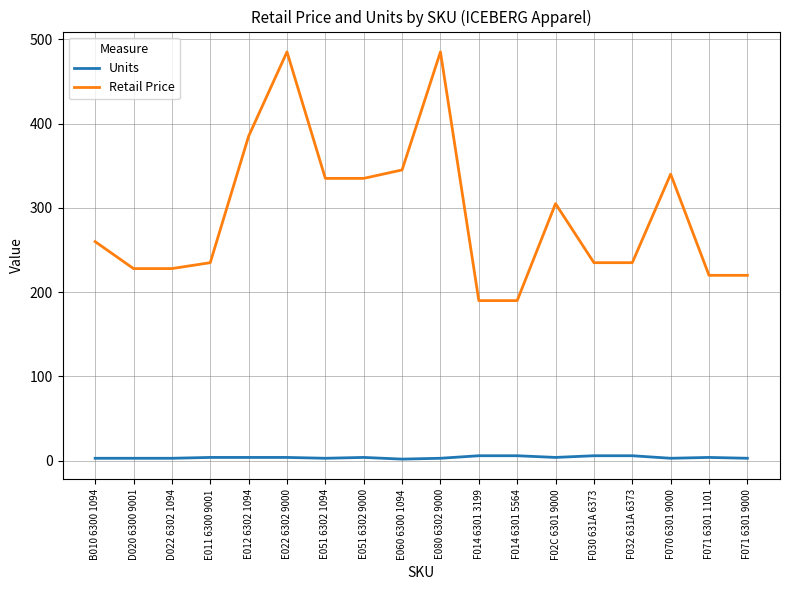

The value of Units at F071 6301 9000 is 3. True or false?

True